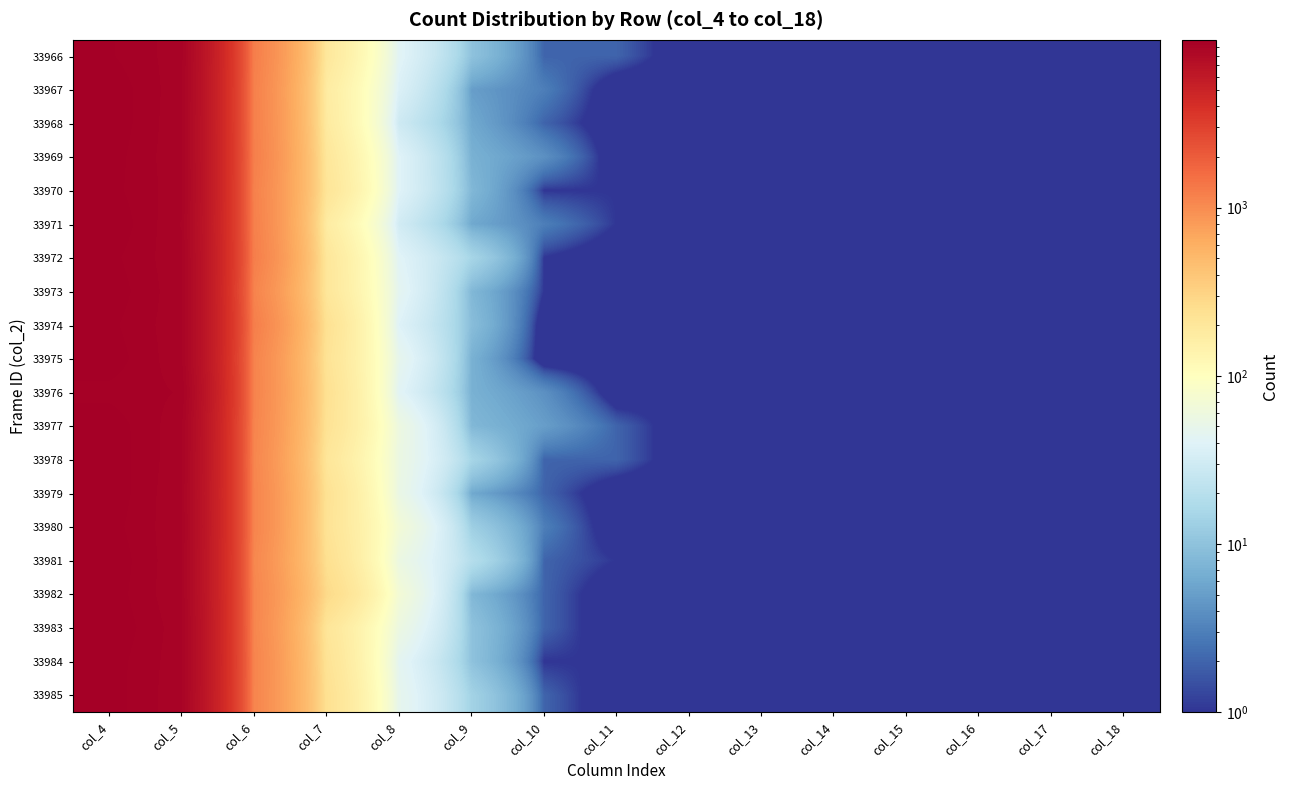

How many series are shown in this chart?

20